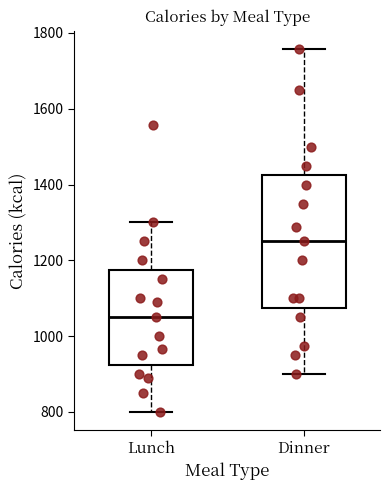

Reading left to right, read every box against the y-axis: the position of its median line, the range the box covers, and the ends of its whiskers. The values are not printed on the chart, so give them approximately, as read against the axis.

Lunch: median 1060, box 920 to 1180, whiskers 800 to 1300
Dinner: median 1260, box 1080 to 1420, whiskers 900 to 1760